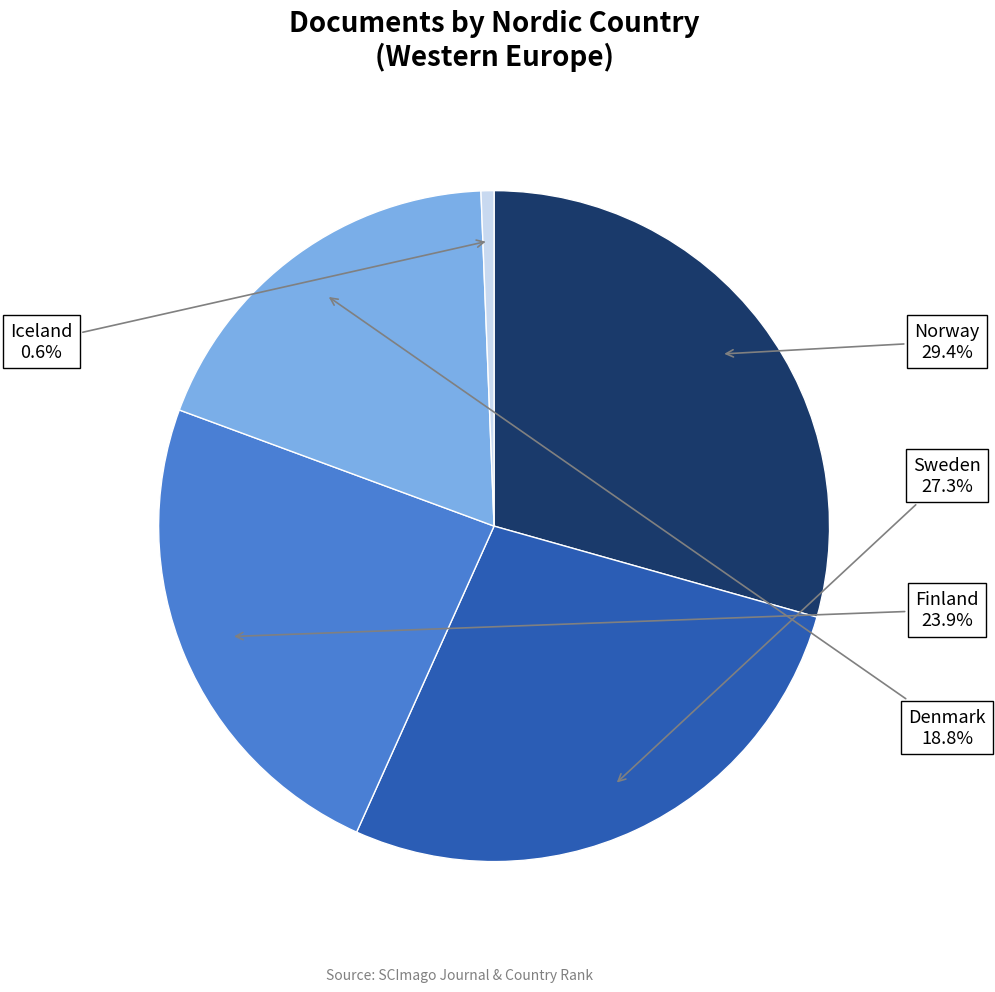

Combined, do Sweden and Finland account for over 50%?

Yes